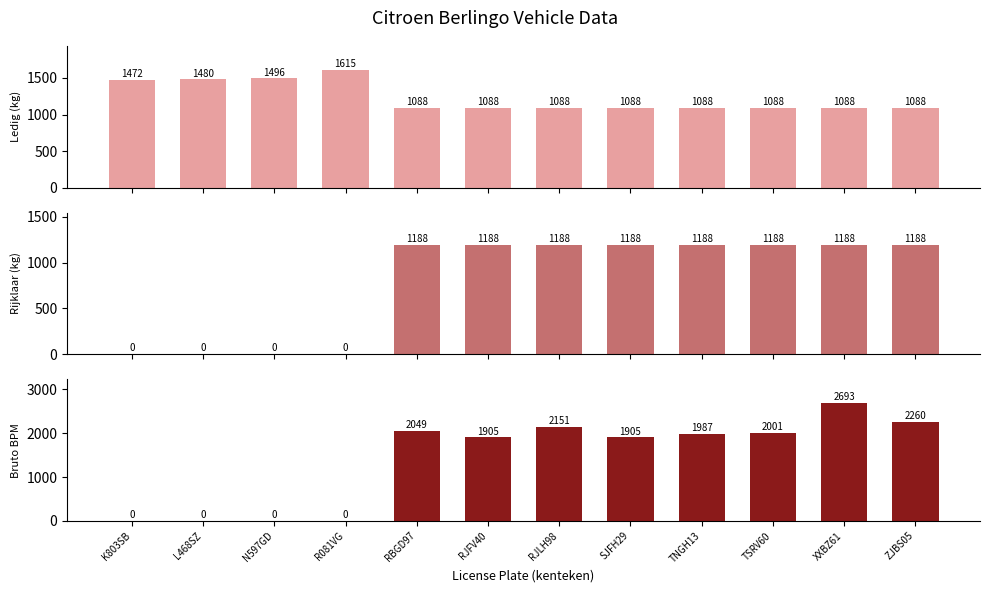

Rank the series at TNGH13 from lowest to highest value.

massa_ledig_voertuig, massa_rijklaar, bruto_bpm